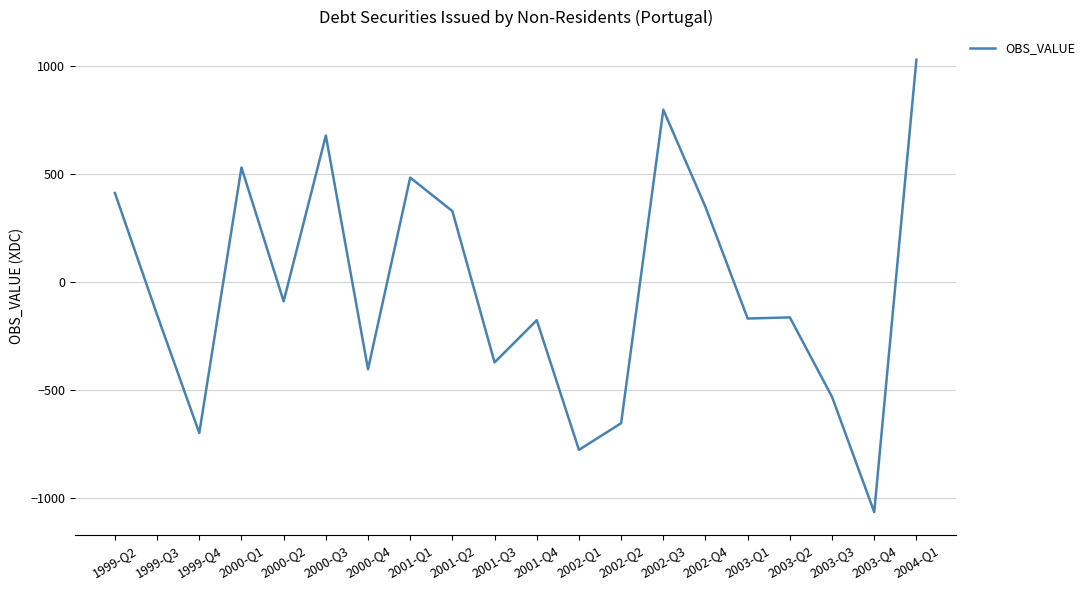

How many lines are shown in the chart?

1